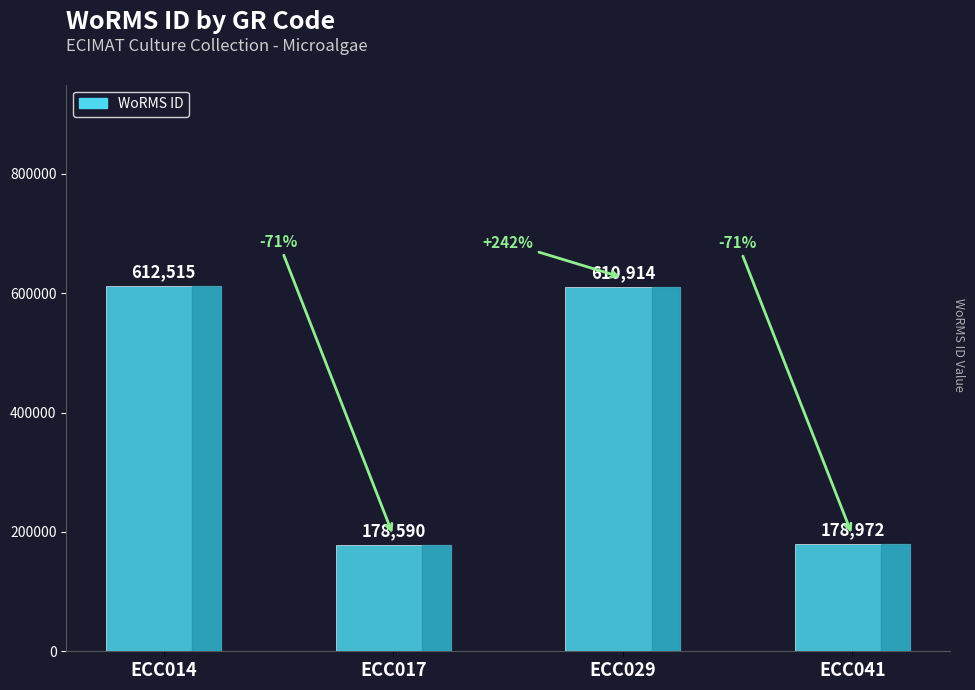

List the labels in order of value, smallest first.

ECC017, ECC041, ECC029, ECC014